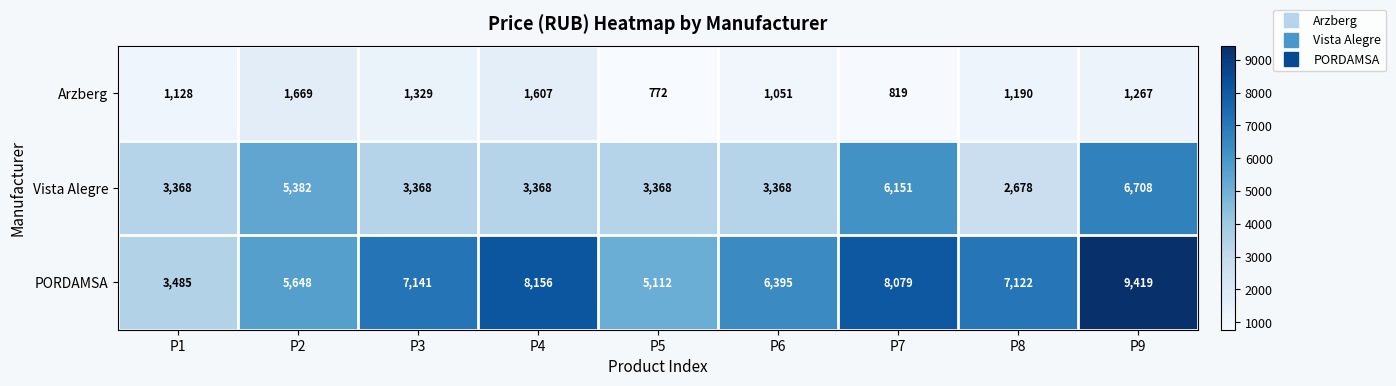

Between P4 and P6, which series saw the biggest shift?

PORDAMSA